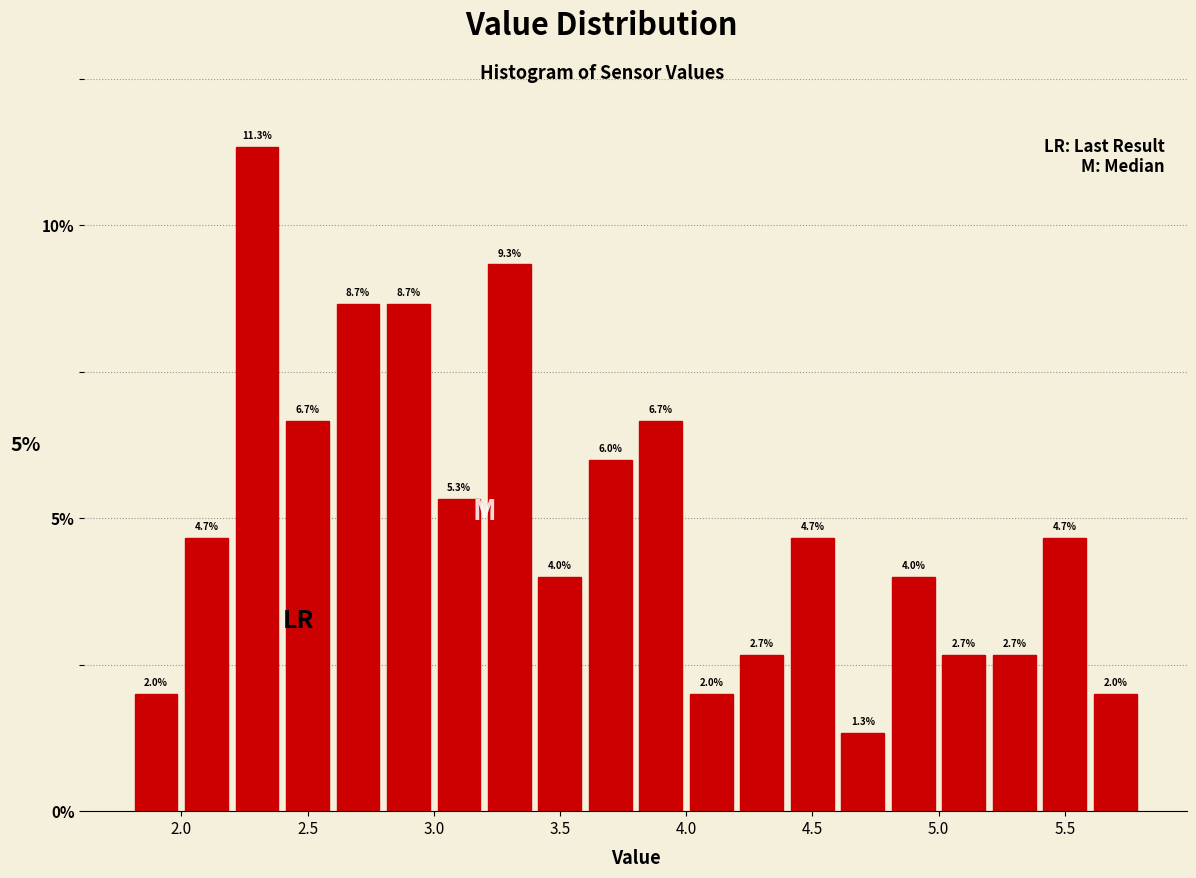

How tall is the bar that spans 4.6 to 4.8 on the x-axis?

1.3